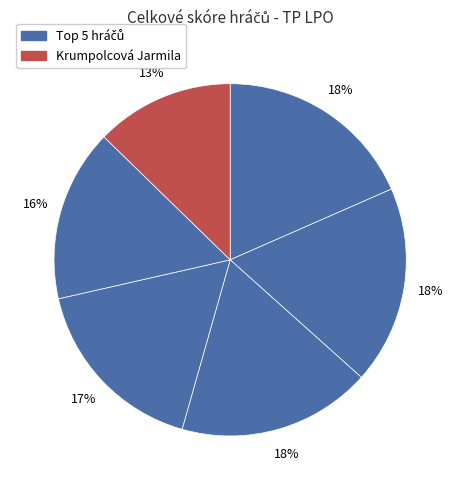

How many segments does this pie chart have?

6